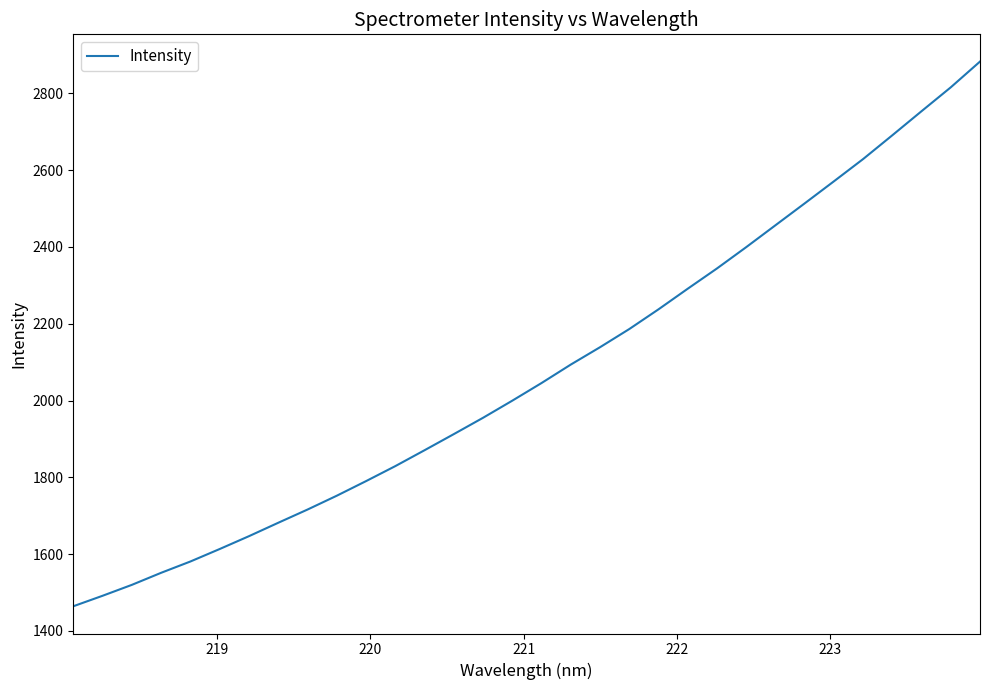

What is the greatest value displayed?

2882.8